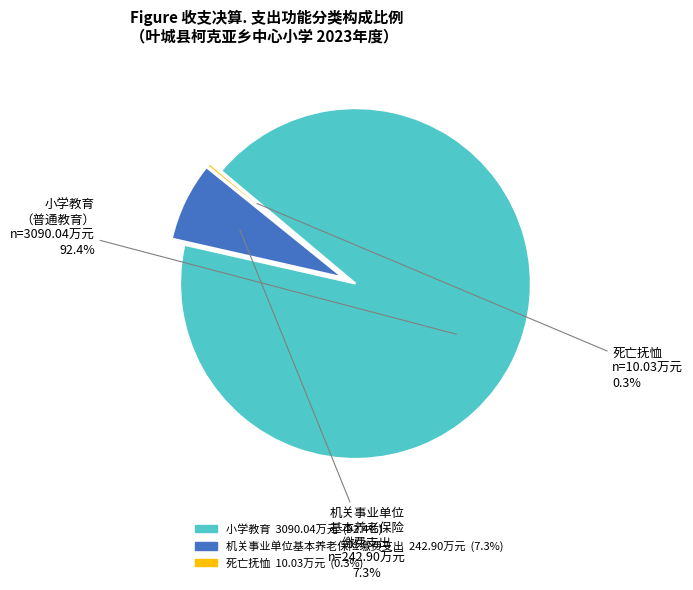

To the nearest percent, what is the difference between the largest and smallest slice percentages?

92%